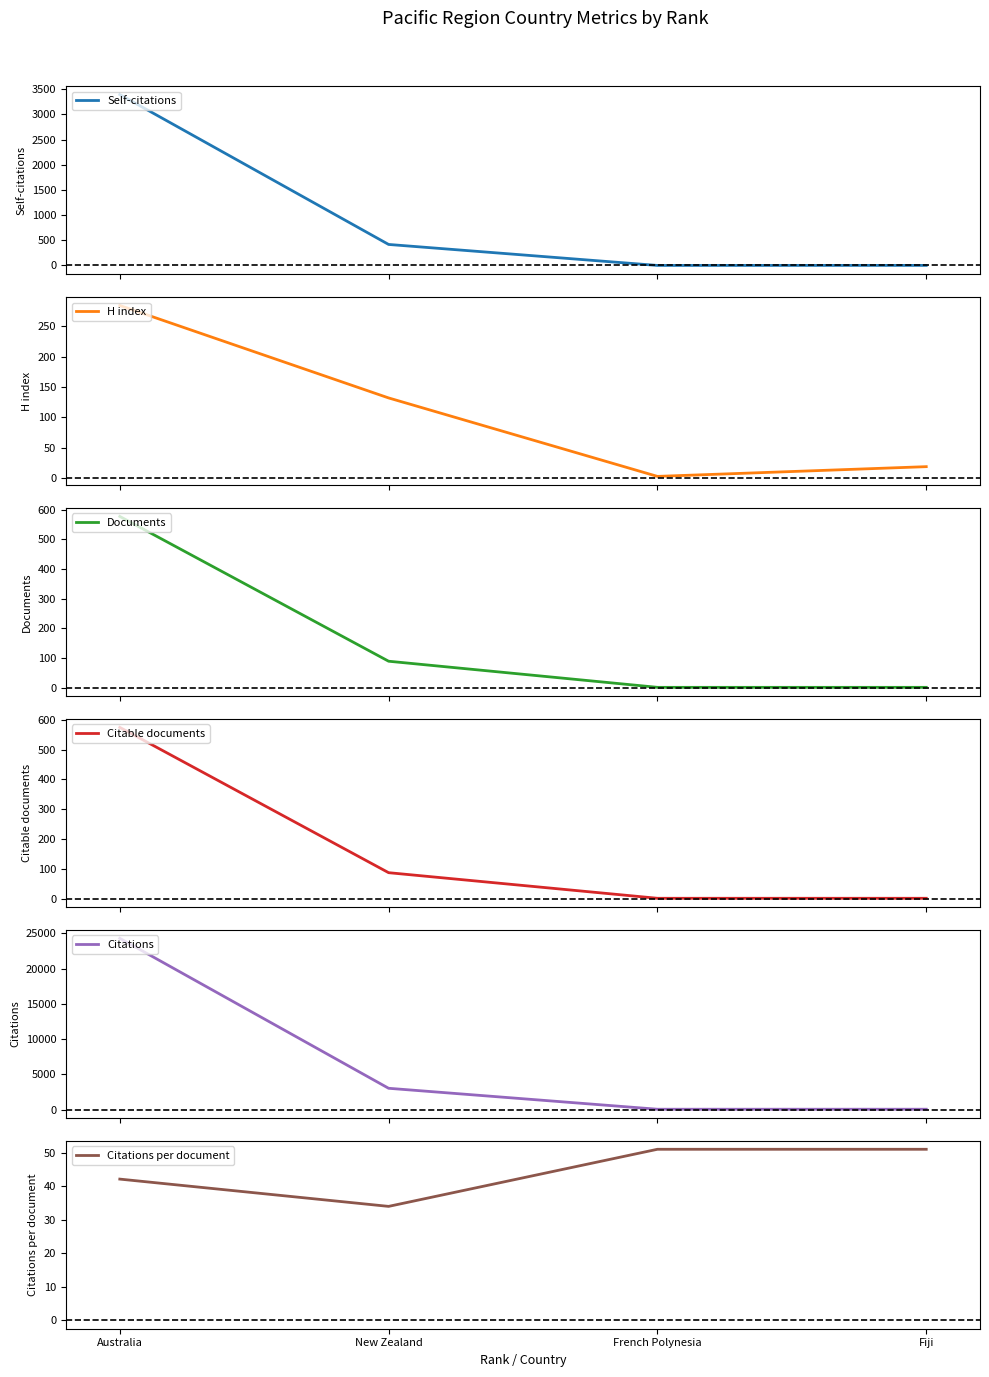

True or false: Documents and Citable documents cross at least once.

False